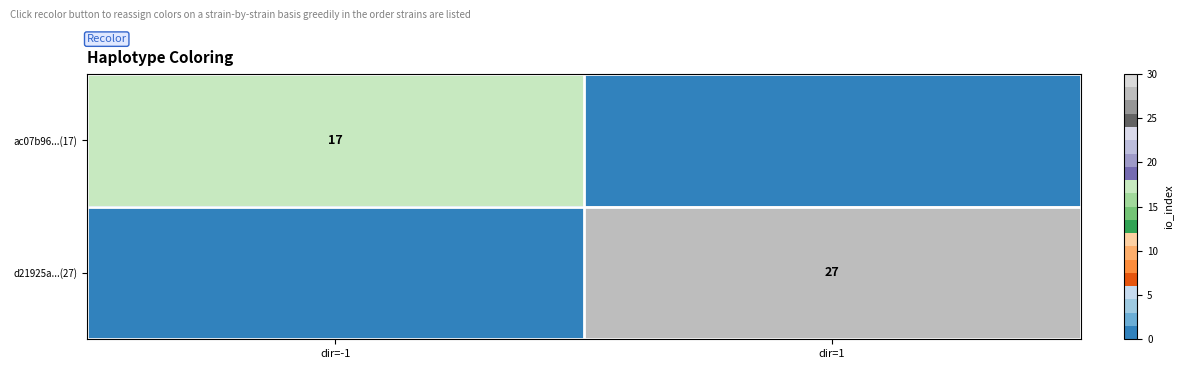

Is it true that ac07b96...(17) equals 17 at dir=-1?

True